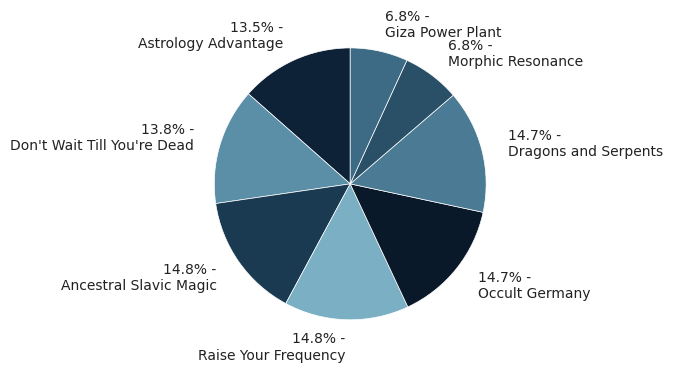

Rank the categories by value from lowest to highest.

Morphic Resonance, Giza Power Plant, Astrology Advantage, Don't Wait Till You're Dead, Dragons and Serpents, Occult Germany, Ancestral Slavic Magic, Raise Your Frequency